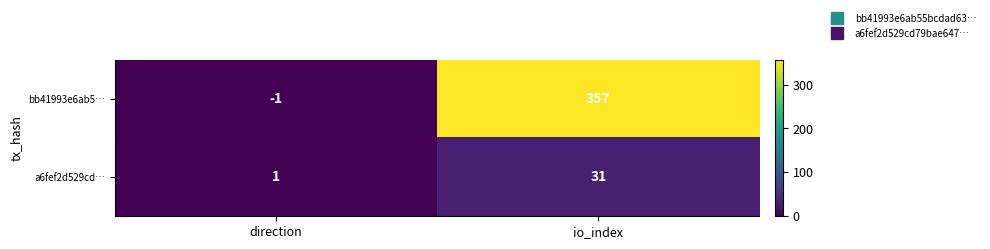

Reading left to right, list all the values displayed in this chart.

bb41993e6ab5…: direction=-1	io_index=357
a6fef2d529cd…: direction=1	io_index=31